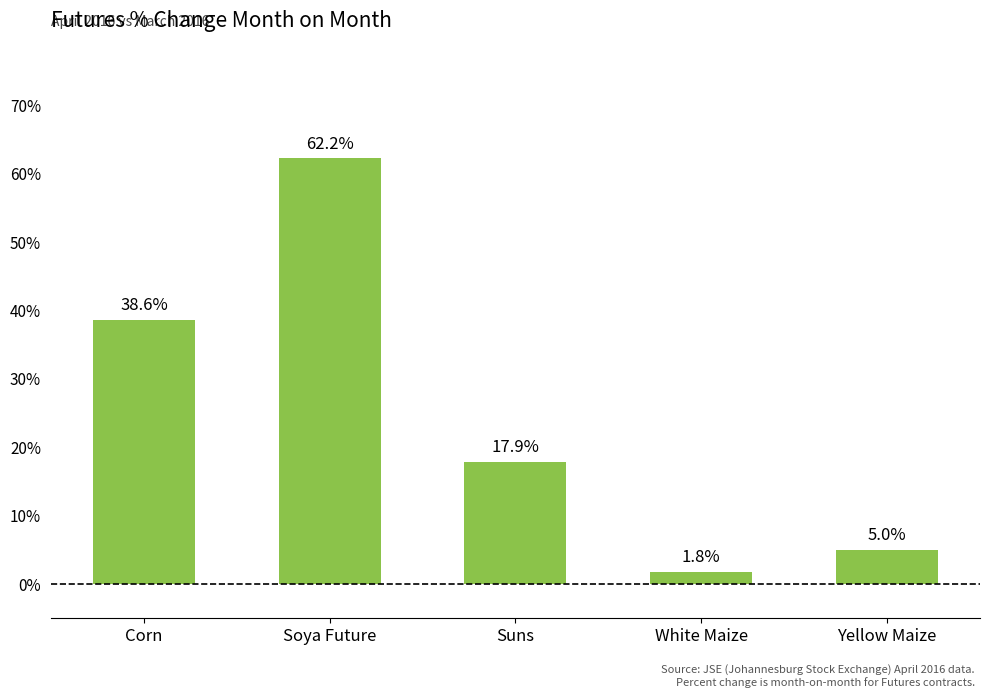

What is the label of the 1st bar from the left?

Corn